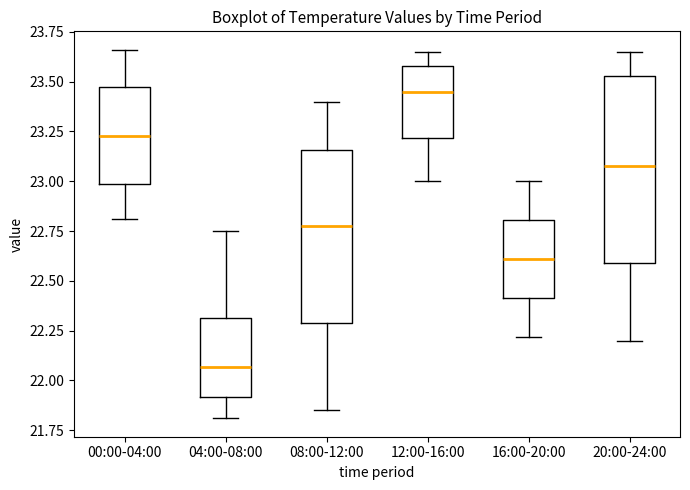

Which box's median line is the highest?

12:00-16:00